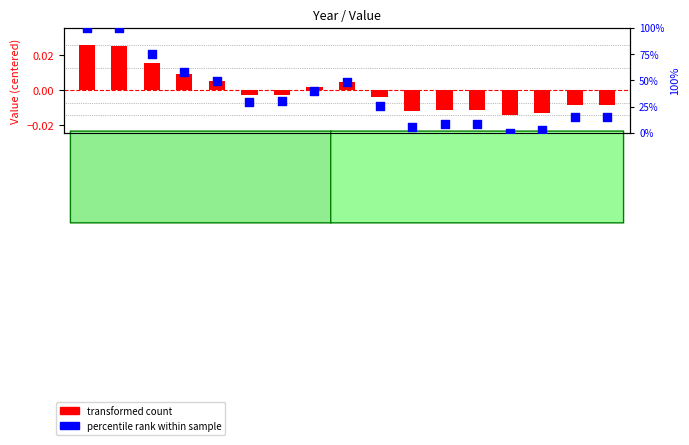

Which series has the widest spread of Y values?

percentile rank within sample